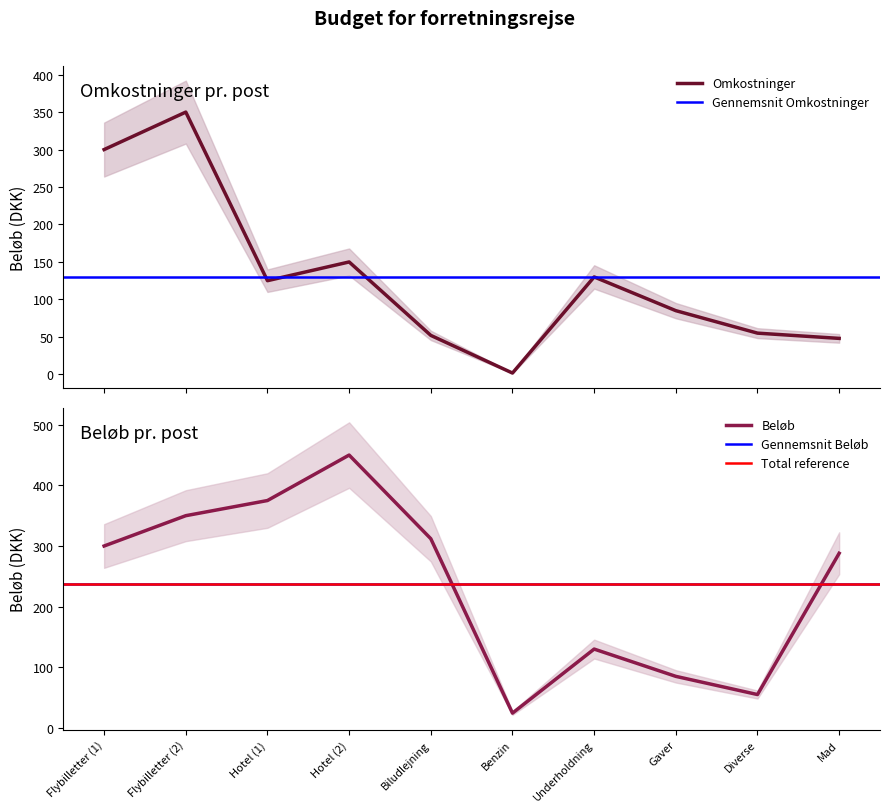

Where is Omkostninger nearest to the value 175?

Hotel (2)